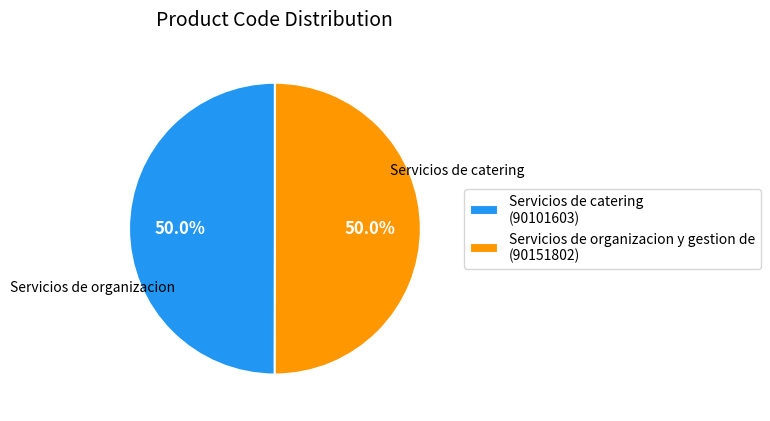

Approximately how many times larger is the value at Servicios de organizacion y gestion de (90151802) compared to Servicios de catering (90101603)?

1.0